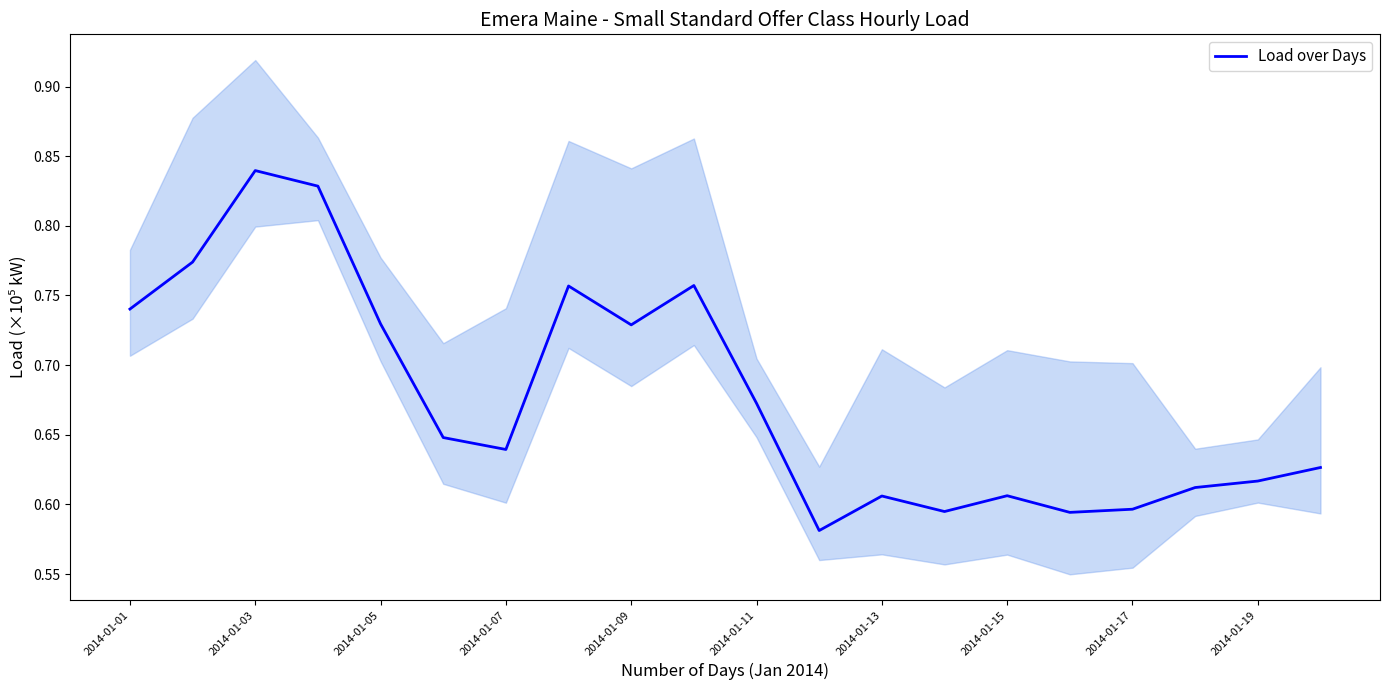

How many interior local peaks (higher than both neighbors) does the data have?

5